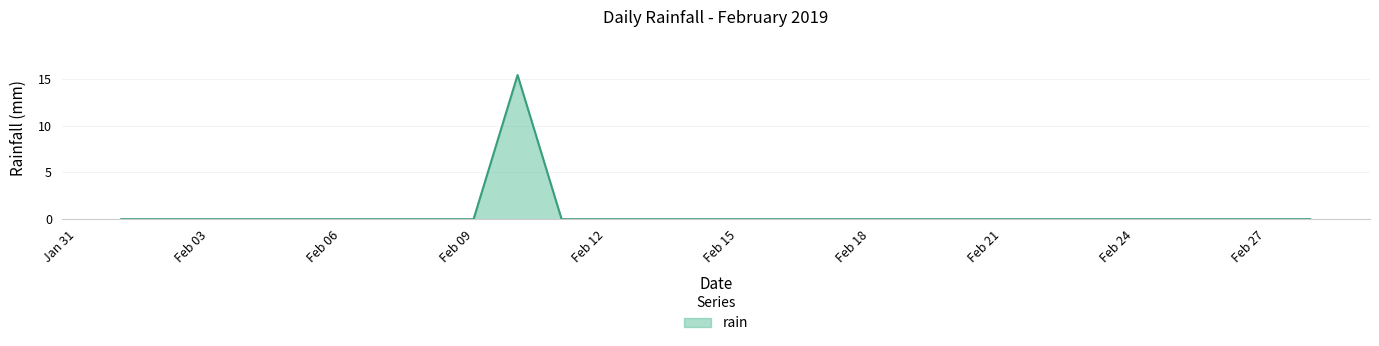

What is the difference between the maximum and minimum values?

15.4